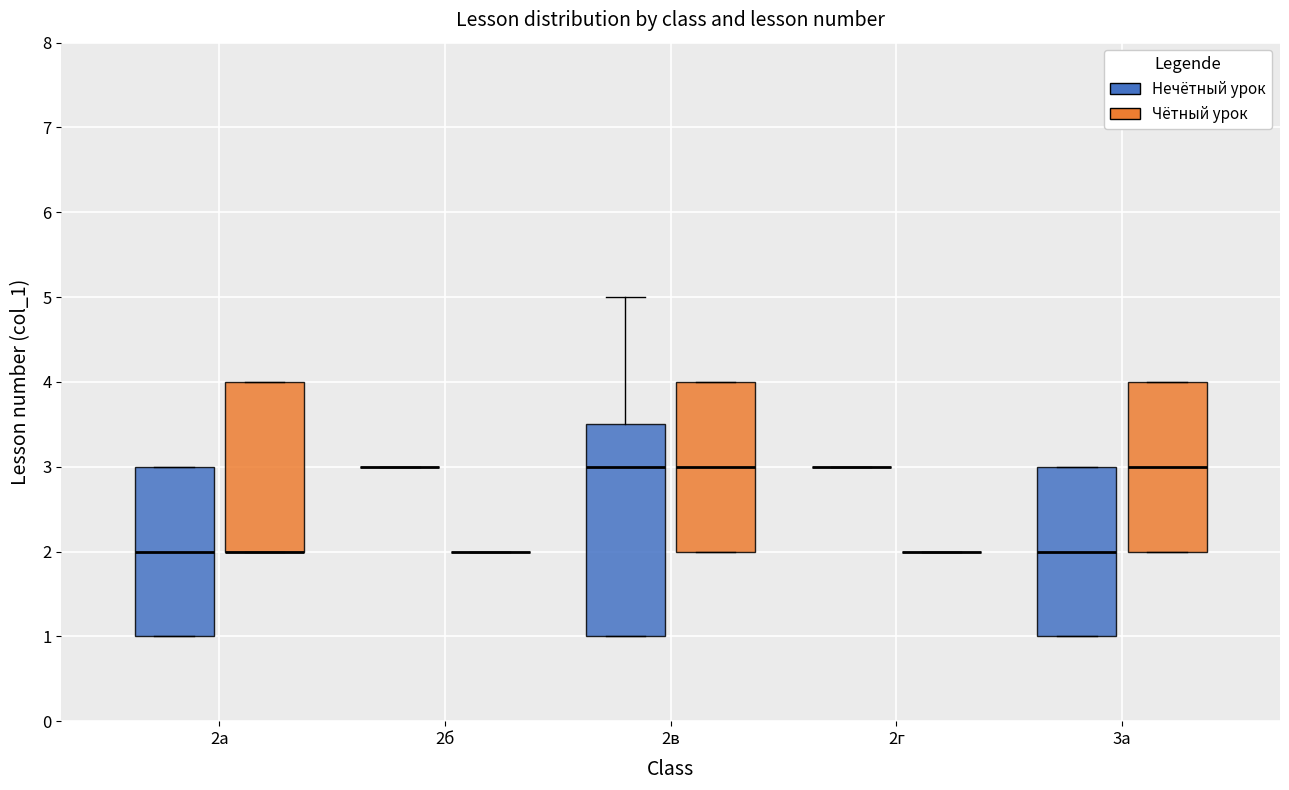

Reading left to right, read every box against the y-axis: the position of its median line, the range the box covers, and the ends of its whiskers. The values are not printed on the chart, so give them approximately, as read against the axis.

2а (Нечётный урок): median 2.0, box 1.0 to 3.0, whiskers 1.0 to 3.0
2а (Чётный урок): median 2.0 (drawn on the box's lower edge), box 2.0 to 4.0, whiskers 2.0 to 4.0
2б (Нечётный урок): box collapsed to a line at 3.0, whiskers 3.0 to 3.0
2б (Чётный урок): box collapsed to a line at 2.0, whiskers 2.0 to 2.0
2в (Нечётный урок): median 3.0, box 1.0 to 3.5, whiskers 1.0 to 5.0
2в (Чётный урок): median 3.0, box 2.0 to 4.0, whiskers 2.0 to 4.0
2г (Нечётный урок): box collapsed to a line at 3.0, whiskers 3.0 to 3.0
2г (Чётный урок): box collapsed to a line at 2.0, whiskers 2.0 to 2.0
3а (Нечётный урок): median 2.0, box 1.0 to 3.0, whiskers 1.0 to 3.0
3а (Чётный урок): median 3.0, box 2.0 to 4.0, whiskers 2.0 to 4.0